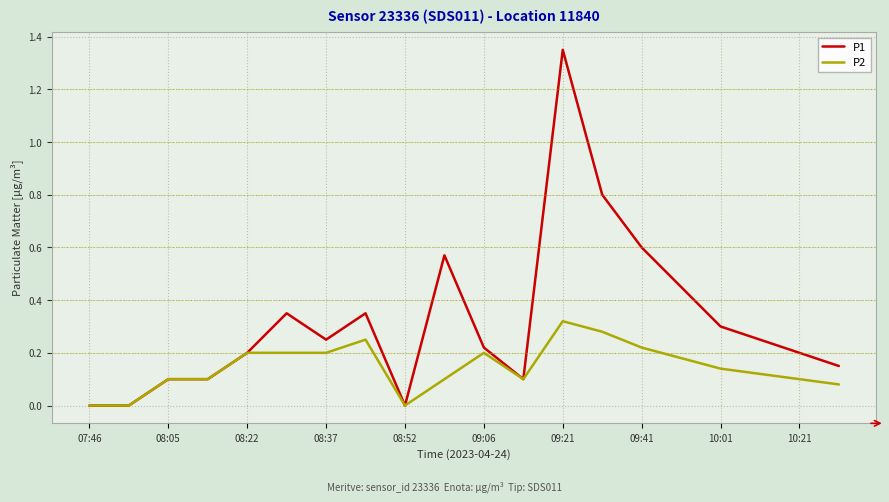

Rank the series by their average value, from lowest to highest.

P2, P1